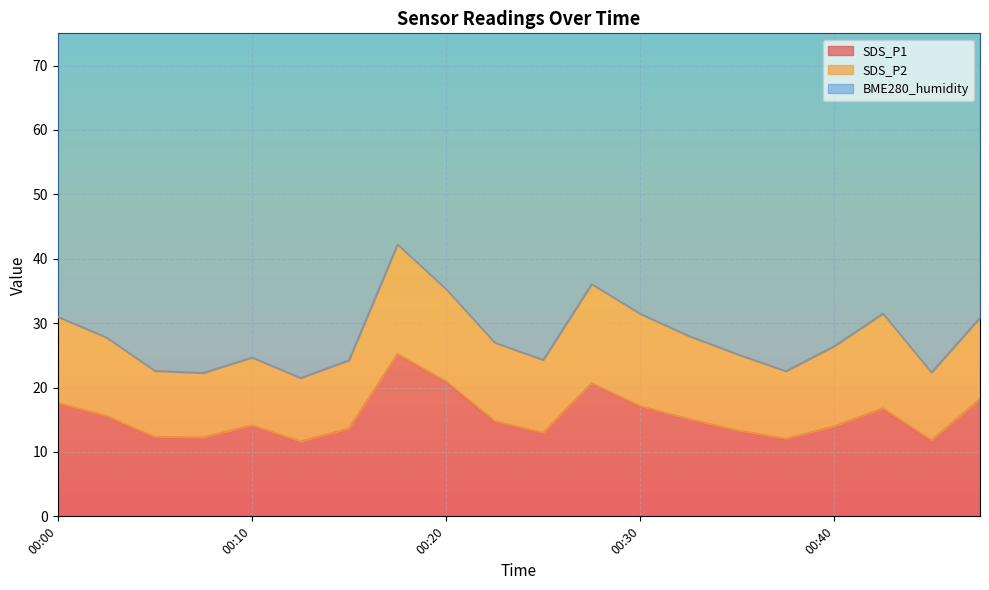

Between 00:05 and 00:37, which series saw the biggest shift?

BME280_humidity